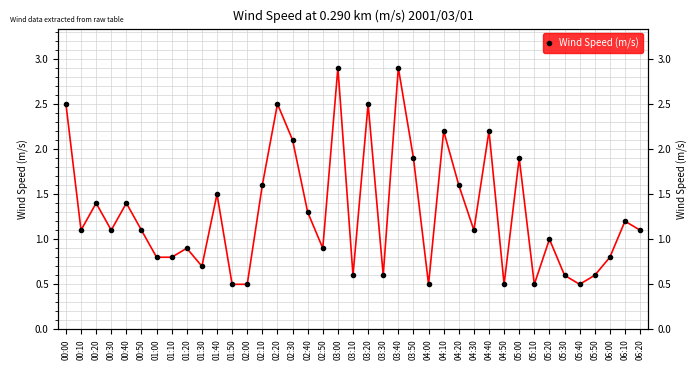

What is the average value?

1.3